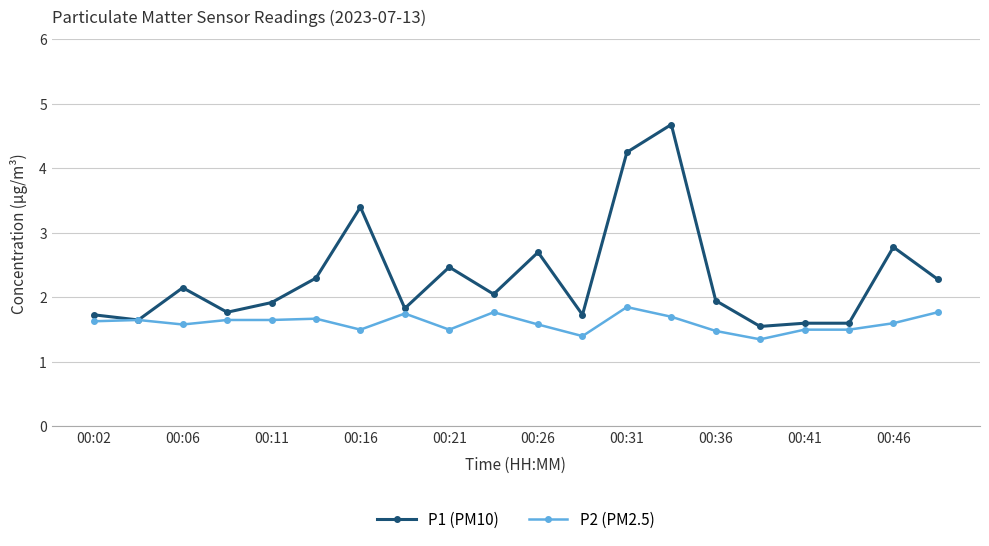

How many lines are shown in the chart?

2